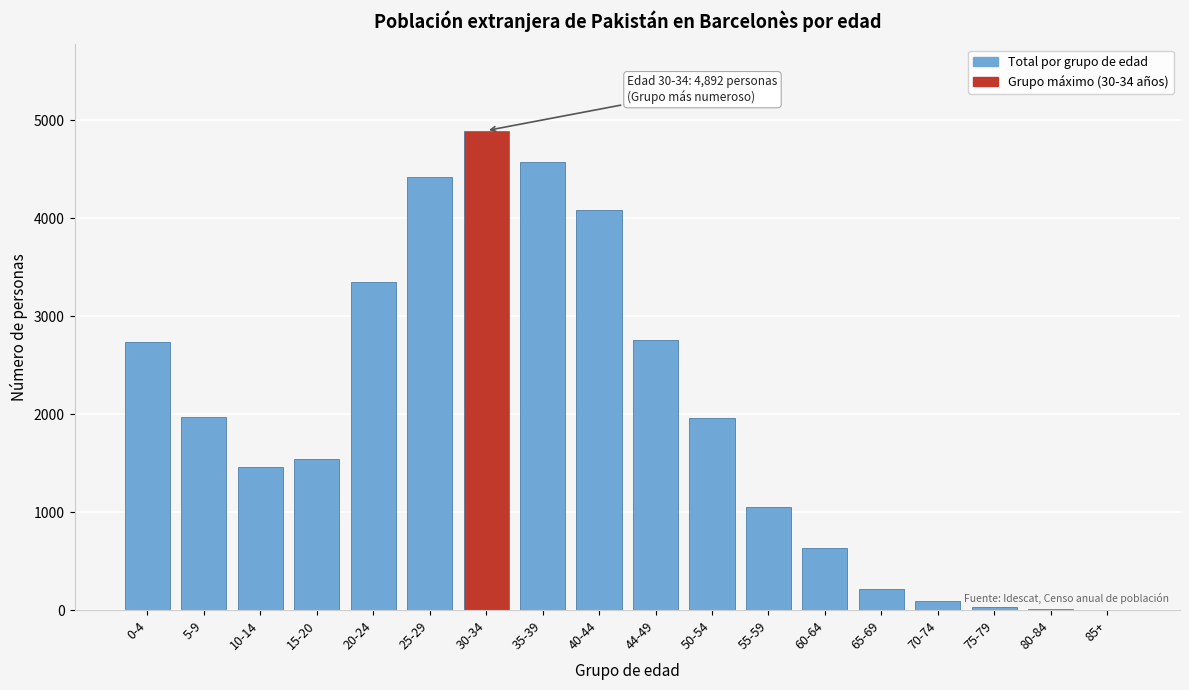

The value at 0-4 is 4270. True or false?

False